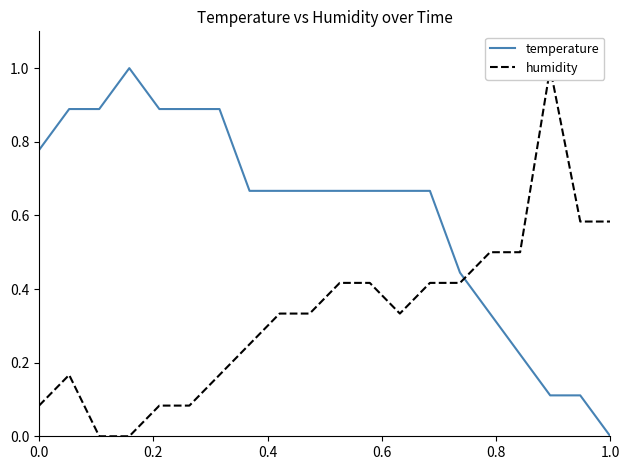

What is the highest value of the temperature series?

1.0